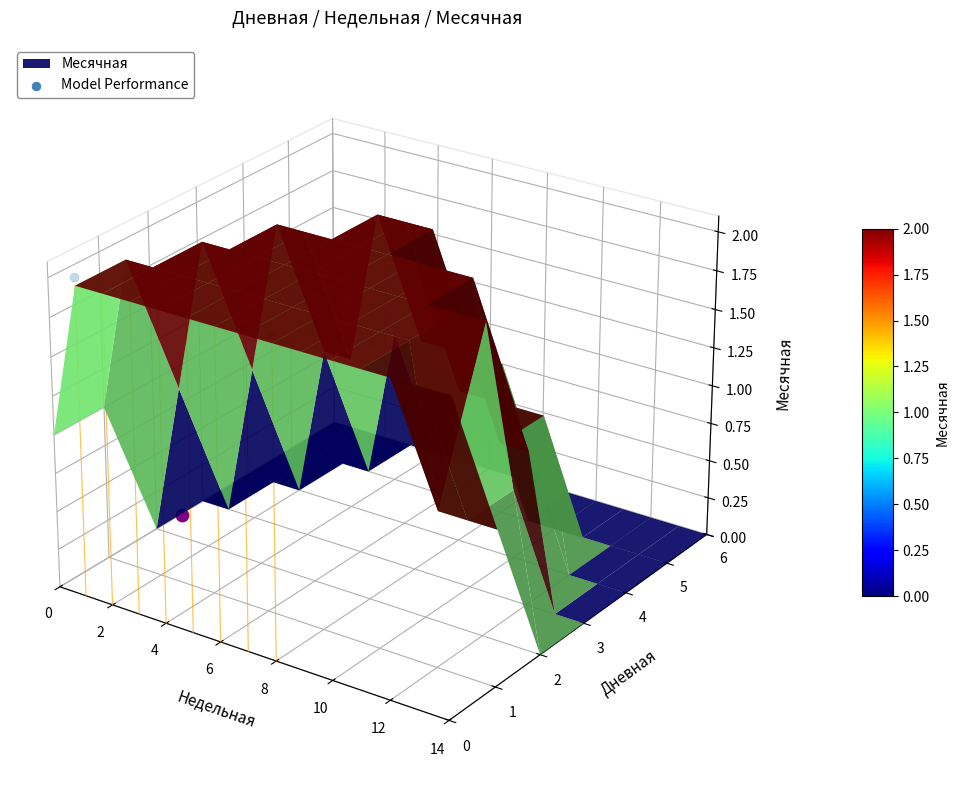

Rank the categories by value from highest to lowest.

0, 2, 4, 6, 8, 10, 12, 14